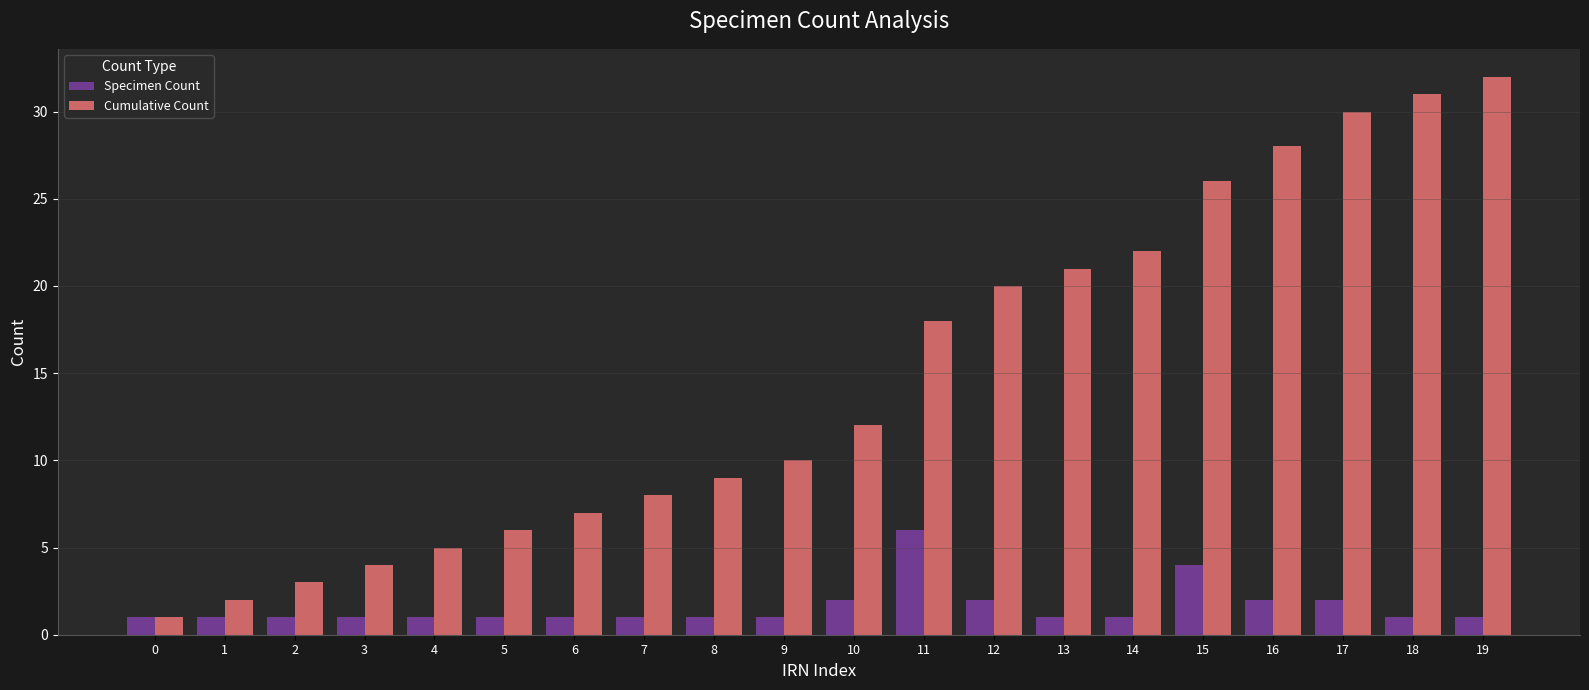

The Cumulative Count series shows 5 at 9. True or false?

False